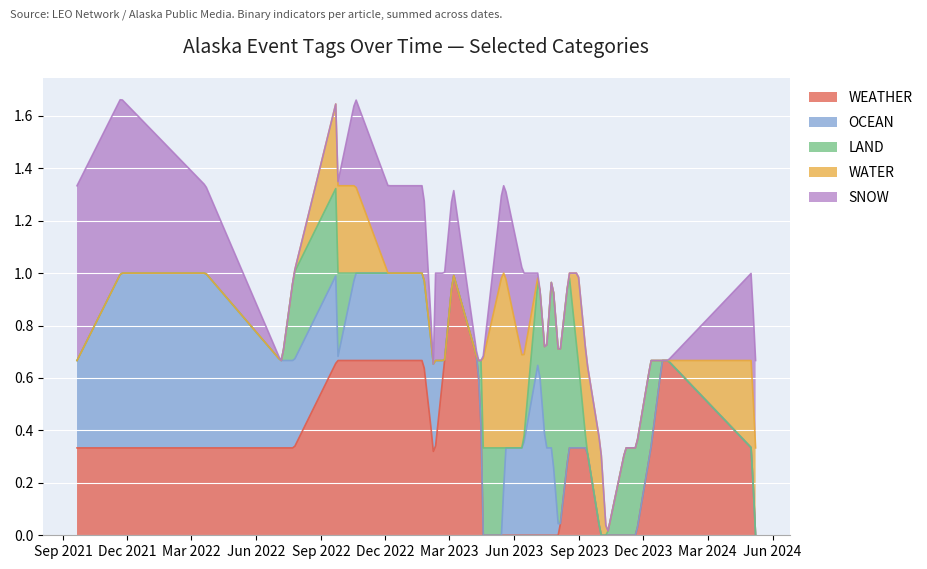

Which category has the lowest value across all series?

2021-11-22